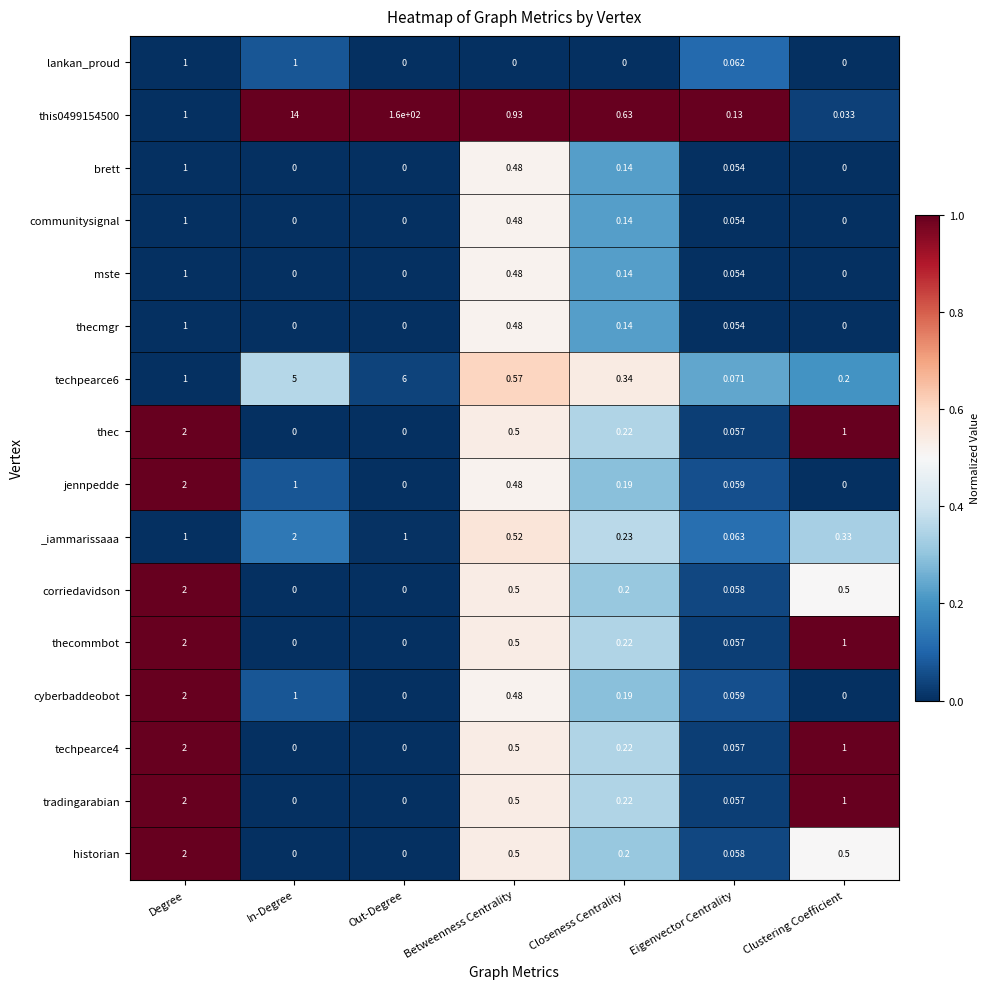

At which category does the chart reach its peak across all series?

Out-Degree